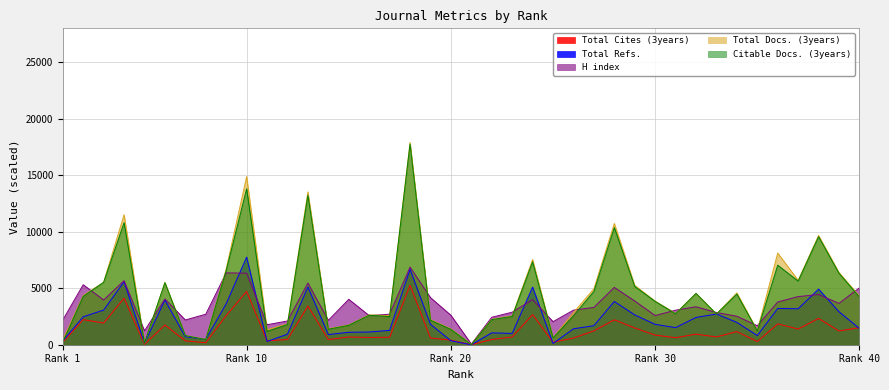

Reading right to left, what are all the values shown in this chart?

Total Cites (3years): 1511.0	1214.0	2327.0	1390.0	1842.0	281.0	1162.0	690.0	936.0	618.0	851.0	1484.0	2205.0	1225.0	591.0	220.0	2662.0	687.0	463.0	5.0	404.0	597.0	5260.0	663.0	642.0	685.0	453.0	3425.0	461.0	347.0	4718.0	2582.0	177.0	344.0	1744.0	44.0	4116.0	1918.0	2221.0	209.0
Total Refs.: 1432.8	2917.5	4922.4	3180.3	3211.5	810.9	1975.5	2717.4	2415.0	1513.8	1800.3	2638.2	3828.0	1684.2	1408.5	112.8	5096.1	999.0	1050.9	0.0	350.4	1809.6	6671.1	1268.7	1125.3	1102.2	897.9	5111.1	934.8	286.5	7753.5	3628.8	477.6	707.4	3957.6	138.0	5574.9	3065.4	2471.4	333.6
H index: 5040.0	3660.0	4440.0	4260.0	3780.0	1680.0	2520.0	2850.0	3360.0	3060.0	2580.0	3870.0	5070.0	3300.0	3060.0	2040.0	3990.0	2880.0	2430.0	60.0	2610.0	4170.0	6870.0	2700.0	2580.0	4020.0	2160.0	5460.0	2100.0	1770.0	6330.0	6360.0	2700.0	2190.0	4050.0	1230.0	5670.0	3960.0	5310.0	2190.0
Total Docs. (3years): 4300.0	6390.0	9670.0	5700.0	8110.0	1260.0	4590.0	2720.0	4540.0	2770.0	3860.0	5250.0	10730.0	4950.0	2840.0	620.0	7540.0	2550.0	2250.0	30.0	1400.0	2230.0	17890.0	2580.0	2640.0	1750.0	1410.0	13520.0	1840.0	1330.0	14880.0	6710.0	470.0	810.0	5510.0	150.0	11500.0	5530.0	4350.0	430.0
Citable Docs. (3years): 4220.0	6320.0	9560.0	5630.0	7040.0	1220.0	4480.0	2720.0	4540.0	2740.0	3830.0	5160.0	10370.0	4720.0	2560.0	600.0	7340.0	2500.0	2220.0	10.0	1360.0	2170.0	17750.0	2490.0	2610.0	1720.0	1370.0	13230.0	1790.0	1180.0	13800.0	6570.0	460.0	810.0	5490.0	150.0	10800.0	5520.0	4280.0	230.0